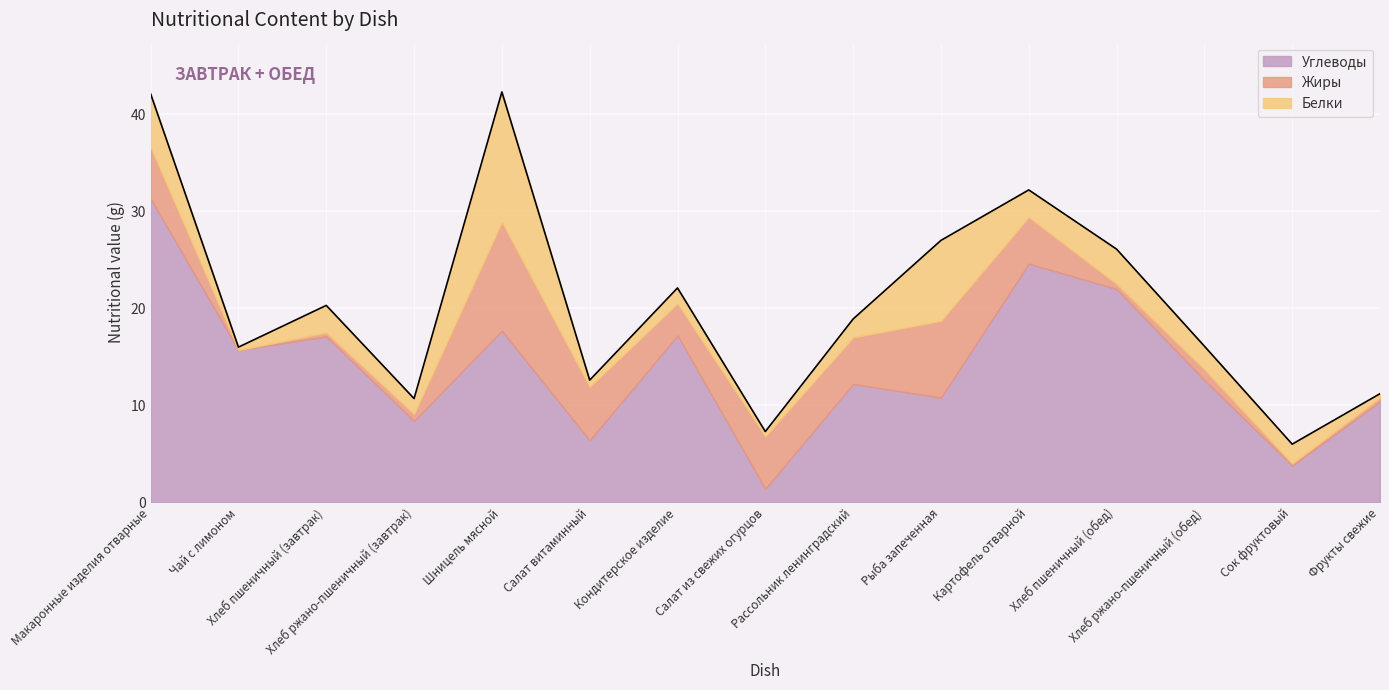

Where is the first local maximum for Углеводы?

Хлеб пшеничный (завтрак)